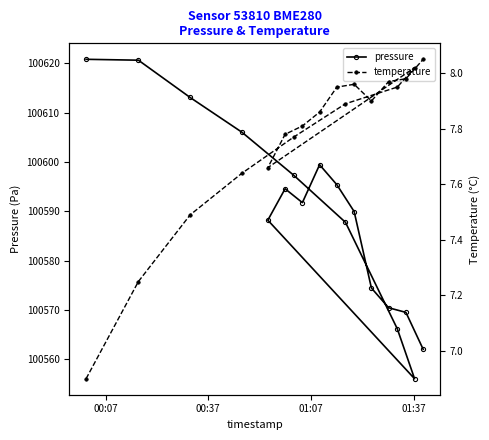

Reading left to right, transcribe all the data shown in this chart.

pressure: 100620.8	100620.7	100613.1	100606.0	100597.3	100587.8	100566.1	100556.0	100588.2	100594.6	100591.8	100599.4	100595.4	100589.9	100574.4	100570.4	100569.5	100562.0
temperature: 6.9	7.2	7.5	7.6	7.8	7.9	8.0	8.0	7.7	7.8	7.8	7.9	8.0	8.0	7.9	8.0	8.0	8.1